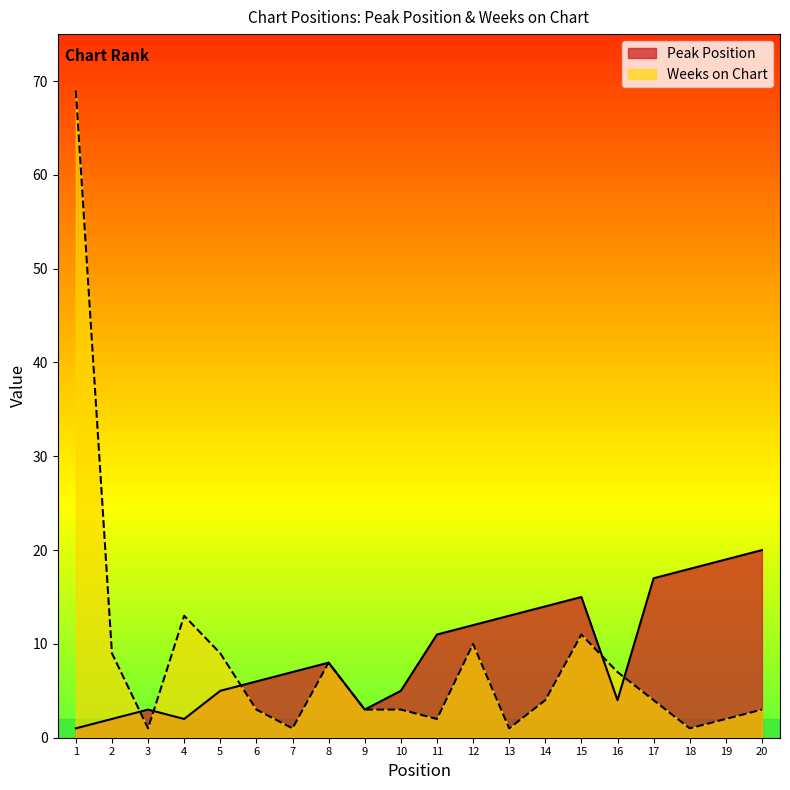

How many times do Peak Position and Weeks on Chart cross each other?

5